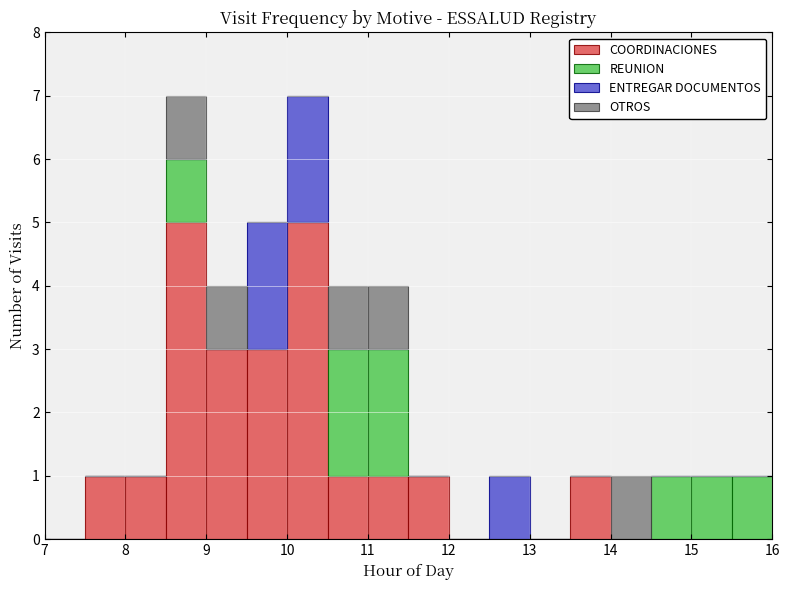

Reading left to right, list every stacked bar in this chart as the range it spans on the x-axis followed by its total height. The values are not printed on the chart, so give them approximately, as read against the axis.

7.0 to 7.5: 0
7.5 to 8.0: 1
8.0 to 8.5: 1
8.5 to 9.0: 7
9.0 to 9.5: 4
9.5 to 10.0: 5
10.0 to 10.5: 7
10.5 to 11.0: 4
11.0 to 11.5: 4
11.5 to 12.0: 1
12.0 to 12.5: 0
12.5 to 13.0: 1
13.0 to 13.5: 0
13.5 to 14.0: 1
14.0 to 14.5: 1
14.5 to 15.0: 1
15.0 to 15.5: 1
15.5 to 16.0: 1